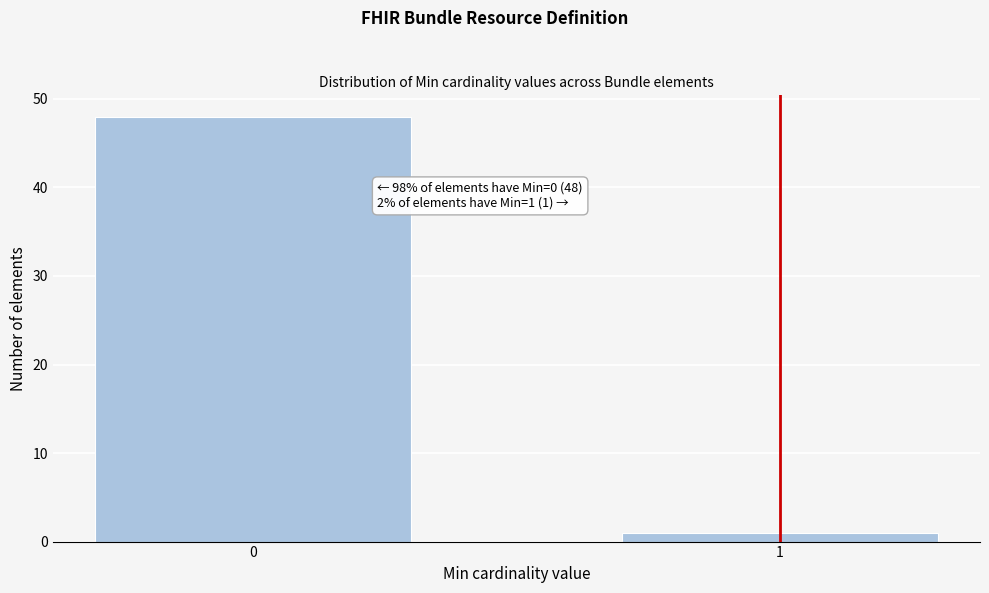

Reading left to right, list all the values displayed in this chart.

48	1